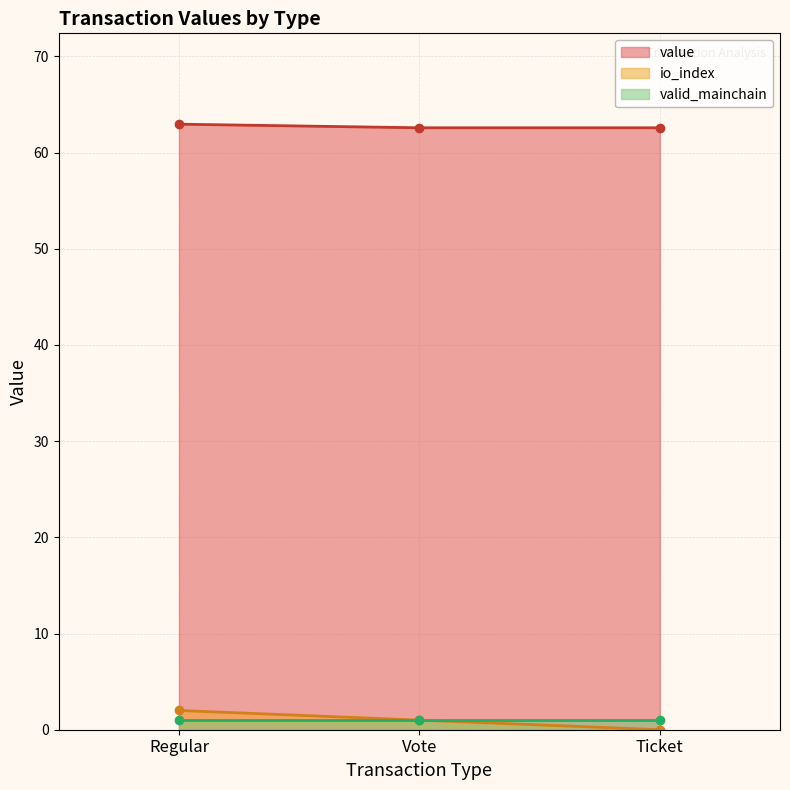

Which series has the largest total across all categories?

value